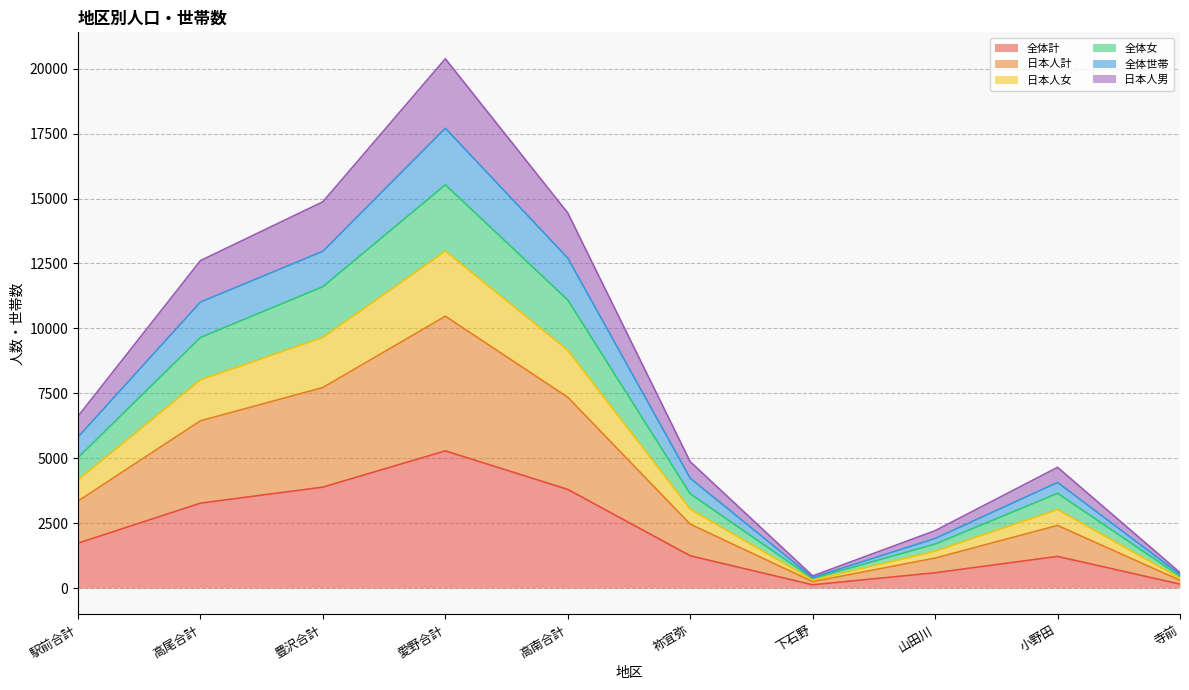

Reading left to right, transcribe all the data shown in this chart.

全体計: 1727	3268	3886	5282	3798	1241	123	587	1217	149
日本人計: 3349	6441	7723	10469	7347	2458	246	1153	2410	297
日本人女: 5021	9650	11608	15533	11092	3628	368	1692	3647	456
全体女: 5815	11014	12971	17710	12707	4227	403	1907	4066	525
全体世帯: 6616	12610	14877	20385	14446	4864	465	2208	4647	594
日本人男: 4170	8018	9654	12981	9157	3038	307	1418	3022	376